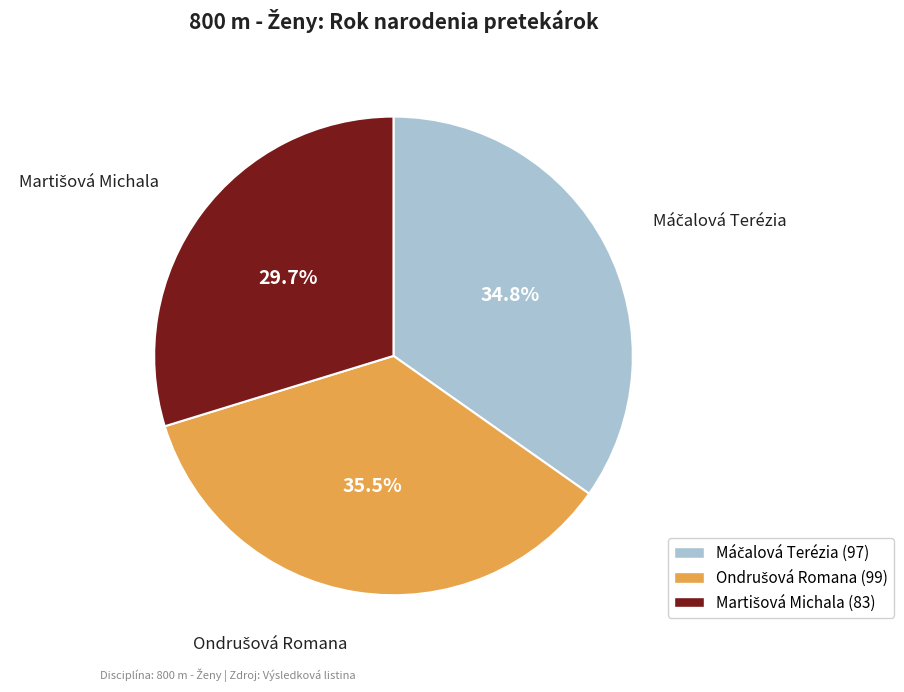

Is there a majority slice in this chart?

No